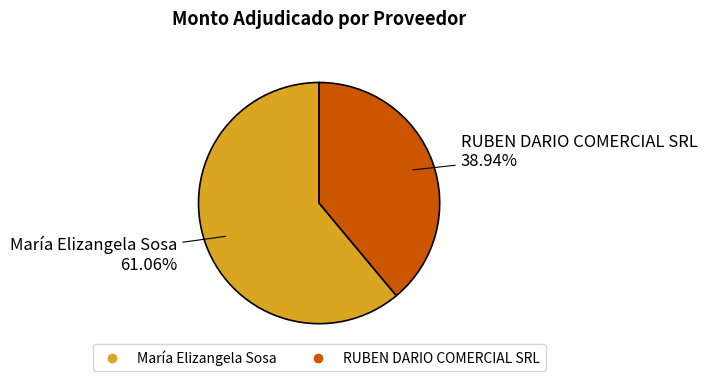

Which has a higher value, María Elizangela Sosa or RUBEN DARIO COMERCIAL SRL?

María Elizangela Sosa